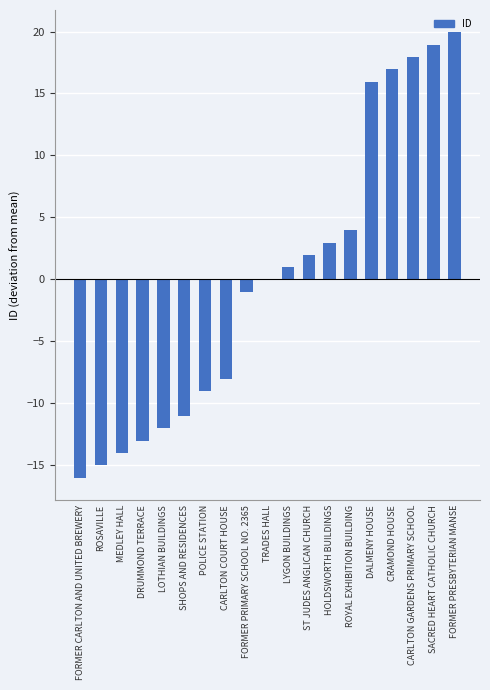

Which label corresponds to the largest value in the chart?

FORMER PRESBYTERIAN MANSE